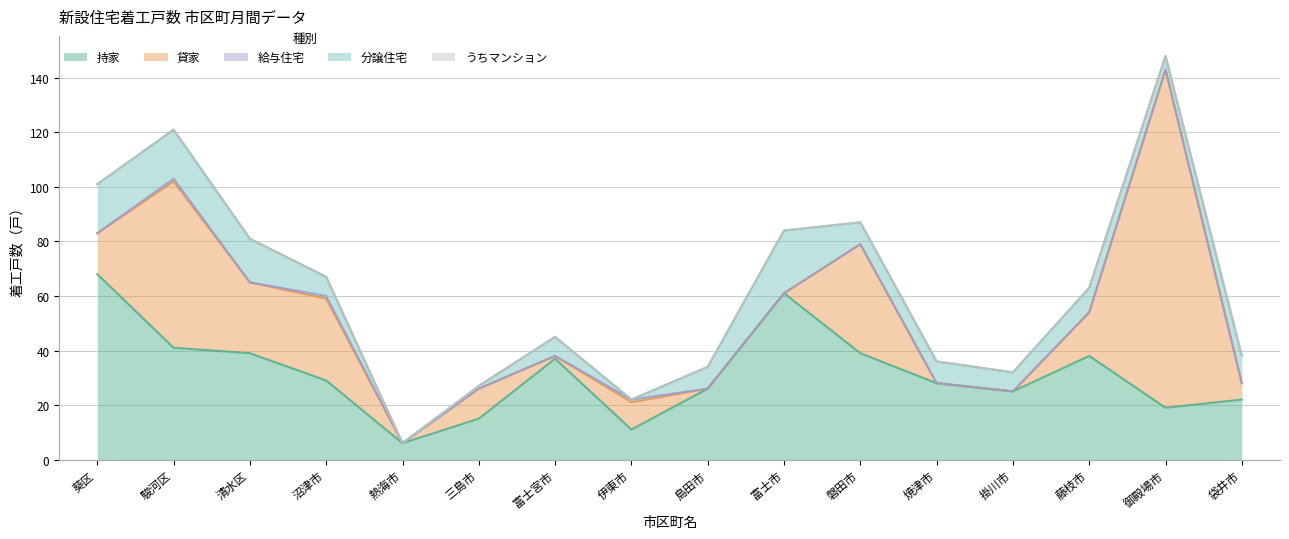

What is the label of the 9th point from the right?

伊東市